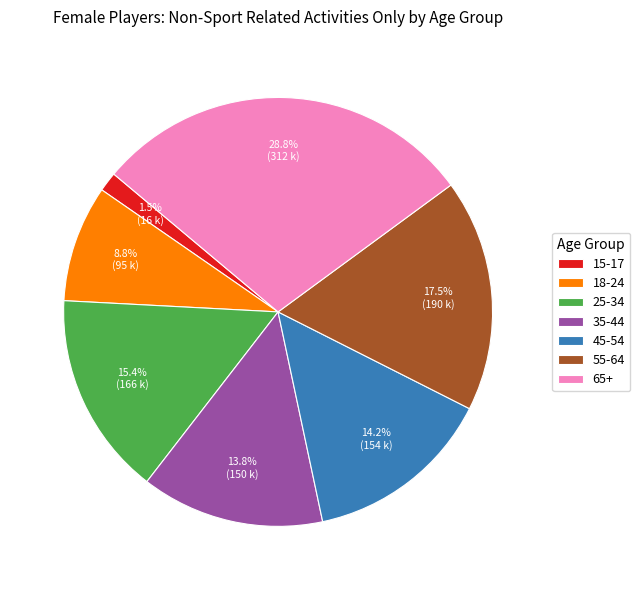

True or false: 65+ accounts for 23% of the total.

False